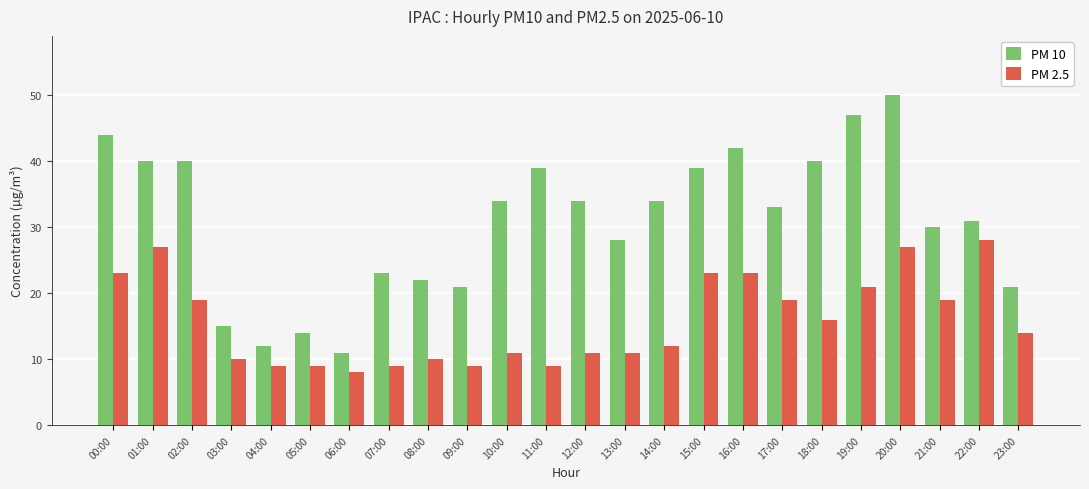

True or false: PM 10 has a value of 5 at 08:00.

False